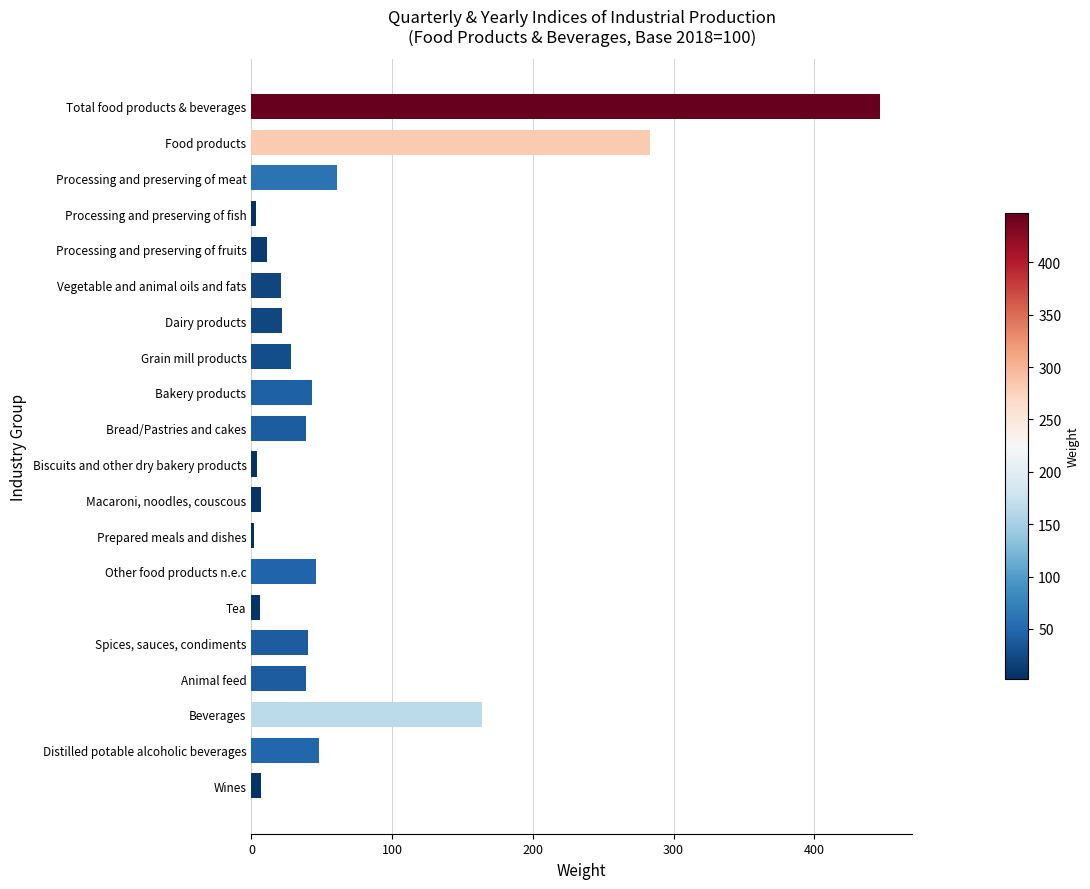

What is the maximum value shown in the chart?

447